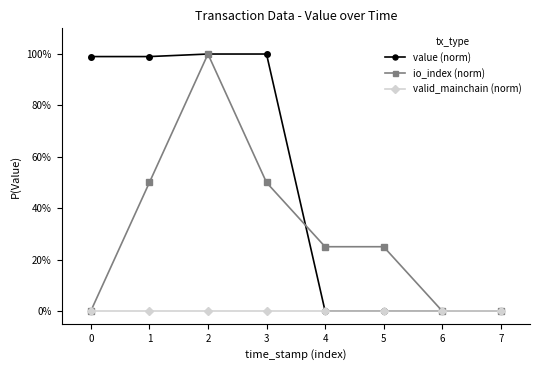

What are all the series names shown in the legend?

value (norm), io_index (norm), valid_mainchain (norm)